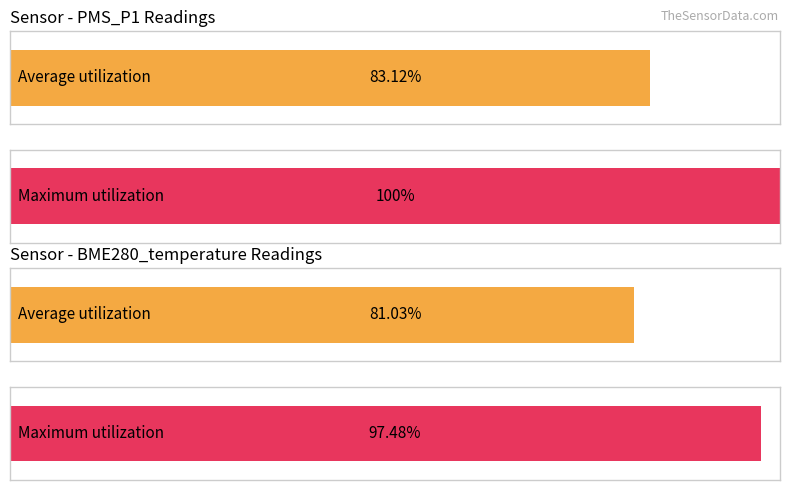

The Maximum utilization series shows 19.7 at -58. True or false?

False